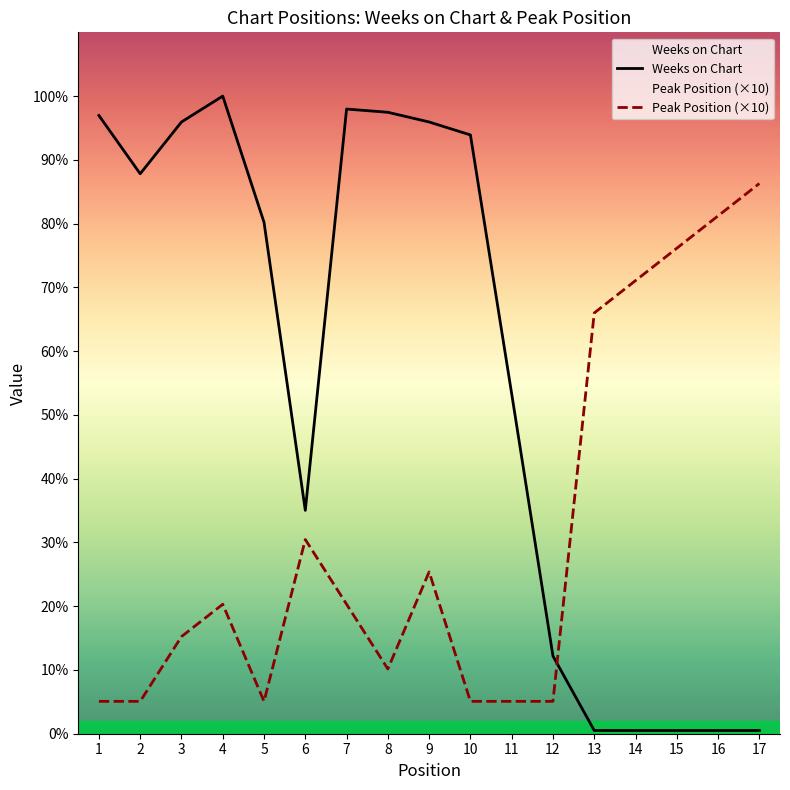

Does the chart have visible grid lines?

No